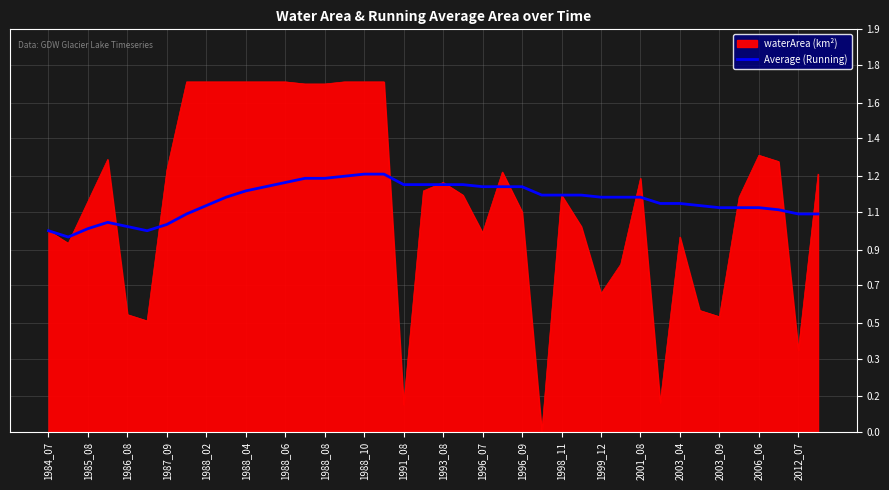

What are all the series names shown in the legend?

waterArea (km²), Average (Running)